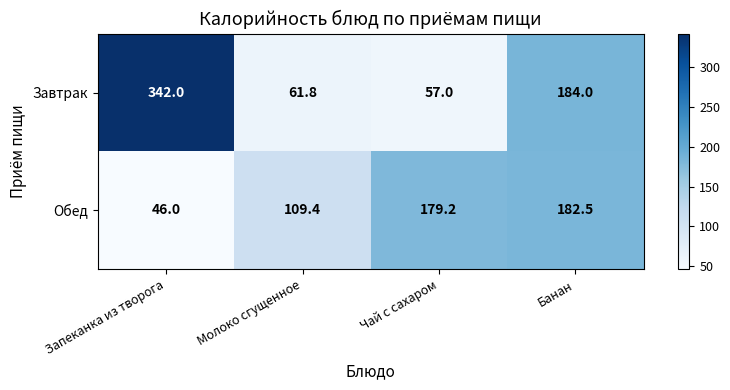

Where does the Завтрак series first go above 184?

Запеканка из творога